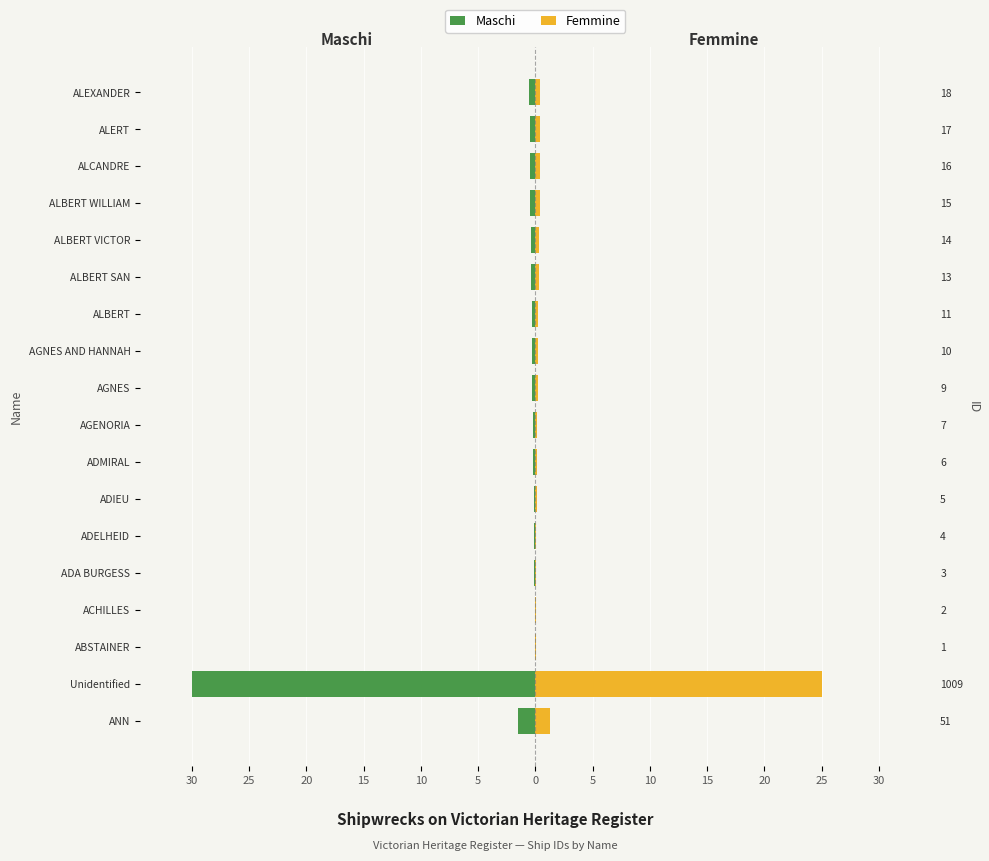

At how many categories does at least one series exceed 0?

18